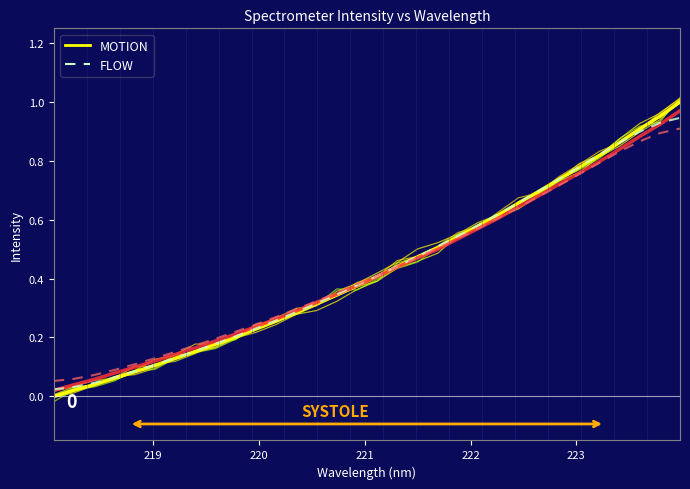

True or false: MOTION has more than 0 points higher than both neighbors.

False